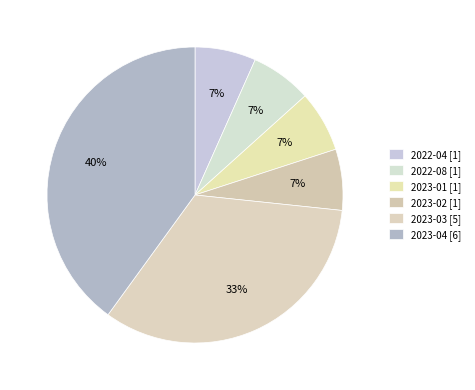

How many segments does this pie chart have?

6